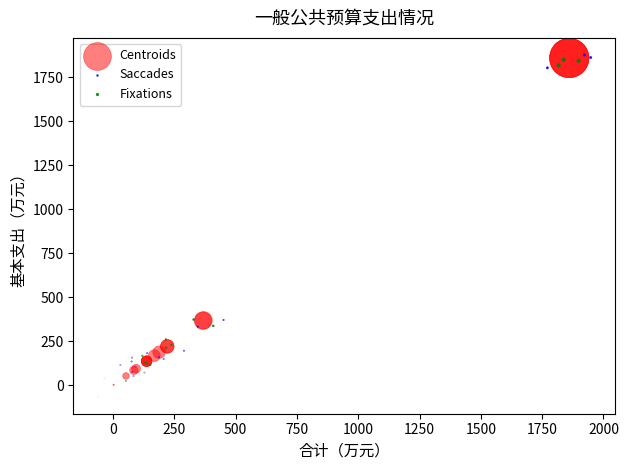

Which series has the largest Y range (max minus min)?

Saccades